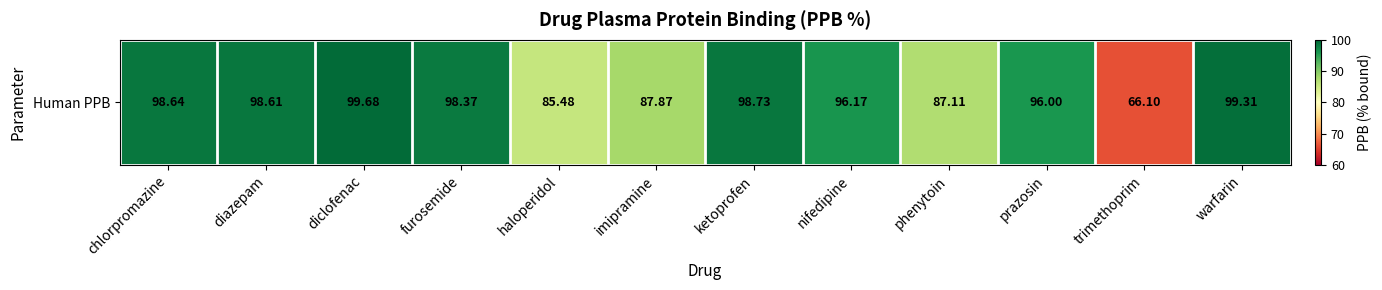

Rank the categories by value from highest to lowest.

diclofenac, warfarin, ketoprofen, chlorpromazine, diazepam, furosemide, nifedipine, prazosin, imipramine, phenytoin, haloperidol, trimethoprim